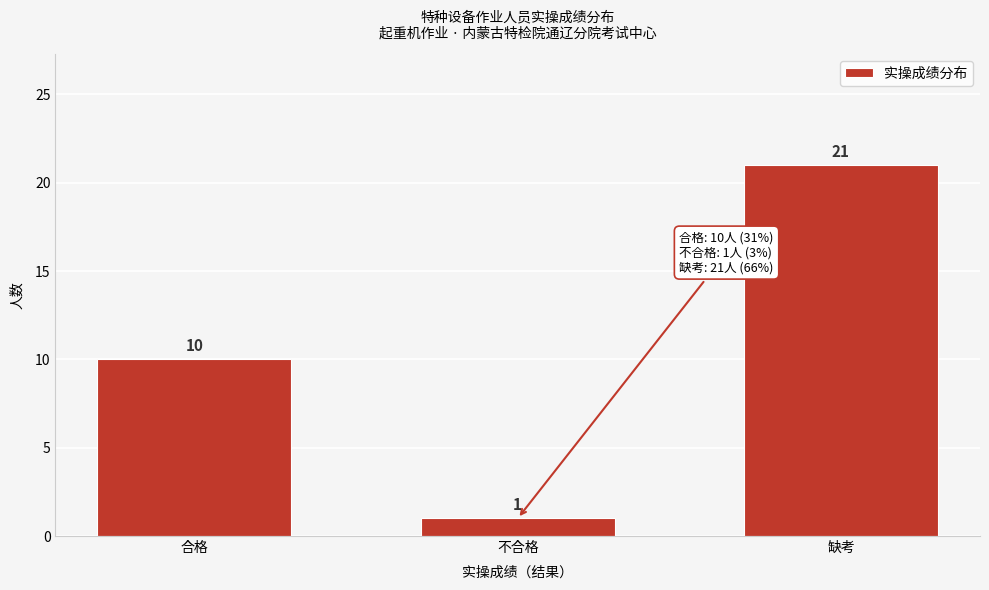

Reading left to right, list all the values displayed in this chart.

10	1	21